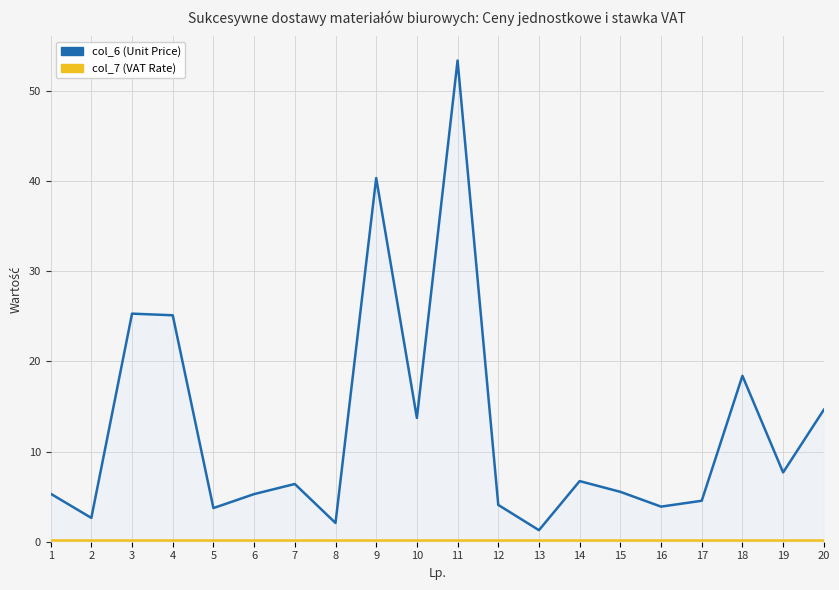

At 5, list the series in order from smallest to largest.

col_7 (VAT Rate), col_6 (Unit Price)